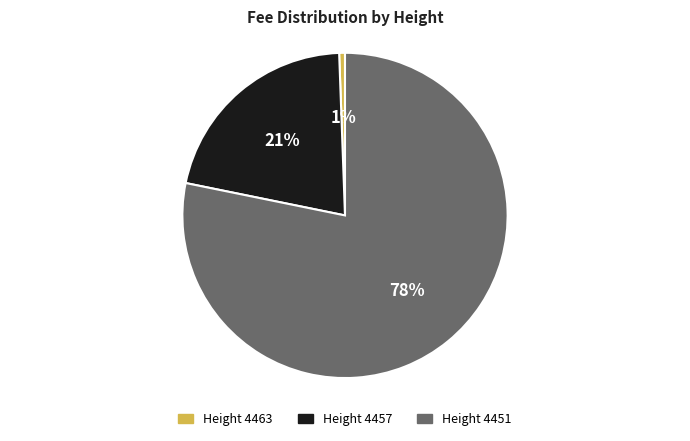

To the nearest percent, what is the average slice percentage?

33%